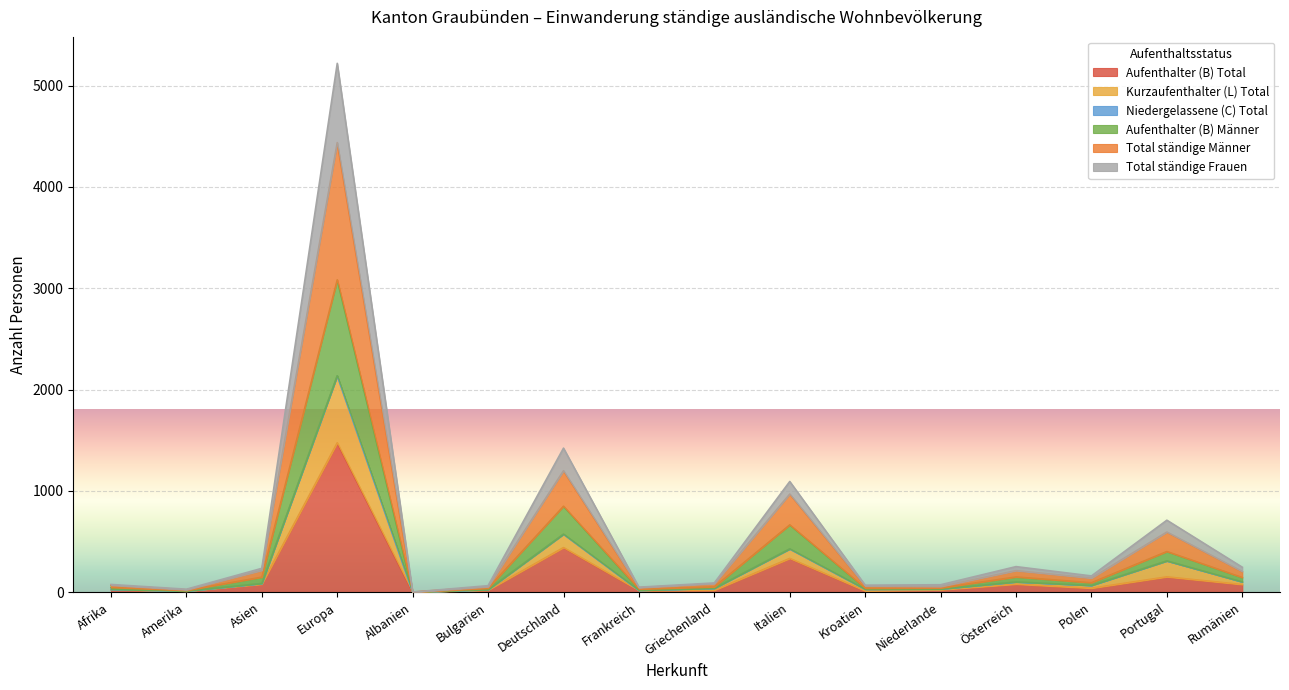

At which category does the chart reach its peak across all series?

Europa